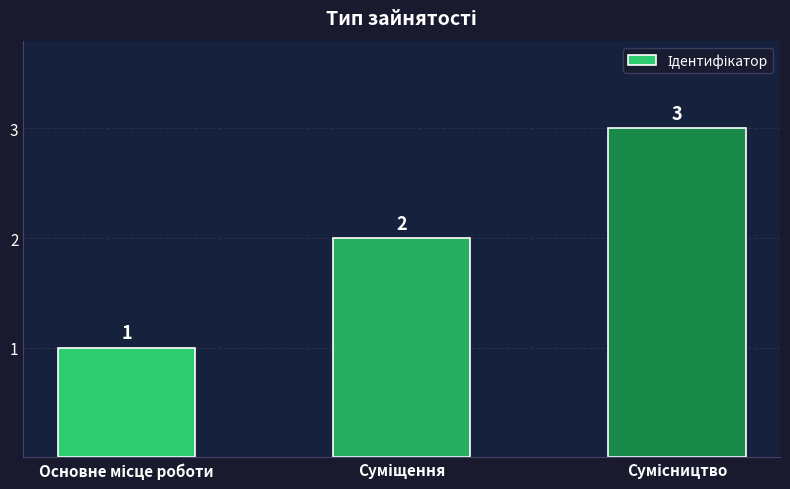

What is the sum of all values?

6